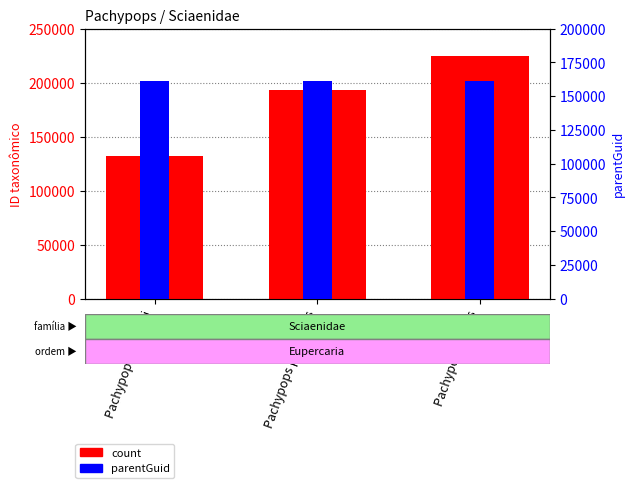

True or false: count has a value of 224830 at Pachypops trifilis.

True